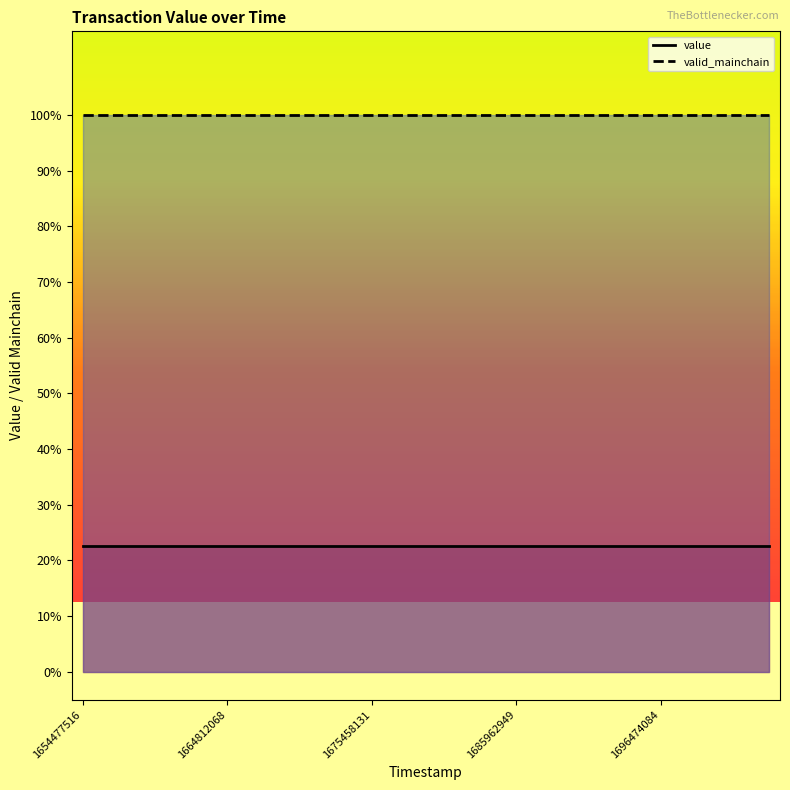

What is the value of the value point at the 2nd from the left?

0.2